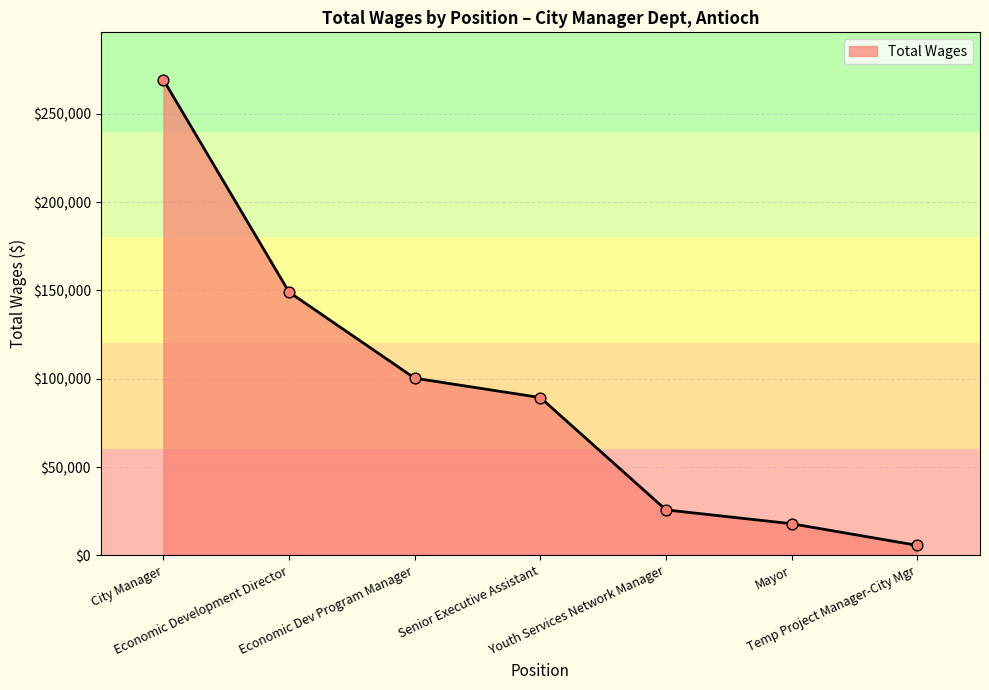

What is the change in value from Economic Development Director to Youth Services Network Manager?

-123326